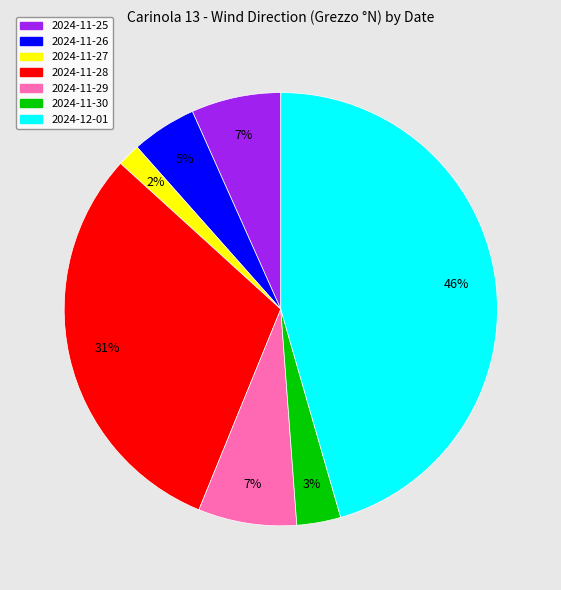

Is it true that 2024-12-01 is 46% of the pie?

True